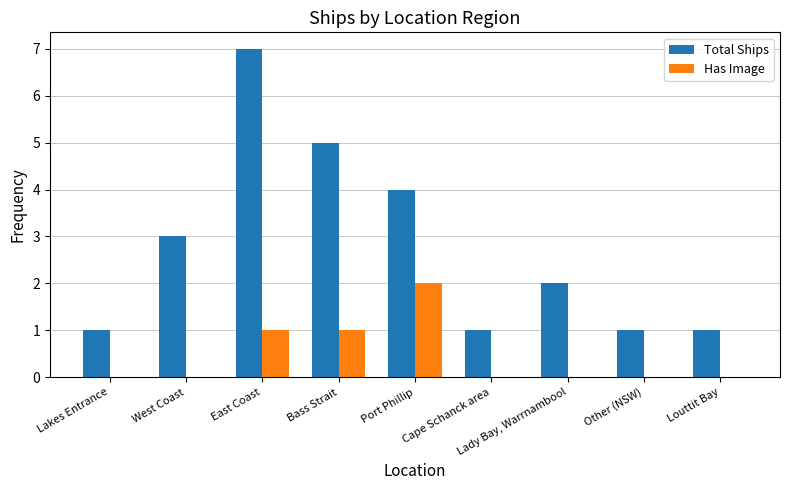

Which category has the highest value in the Has Image series?

Port Phillip